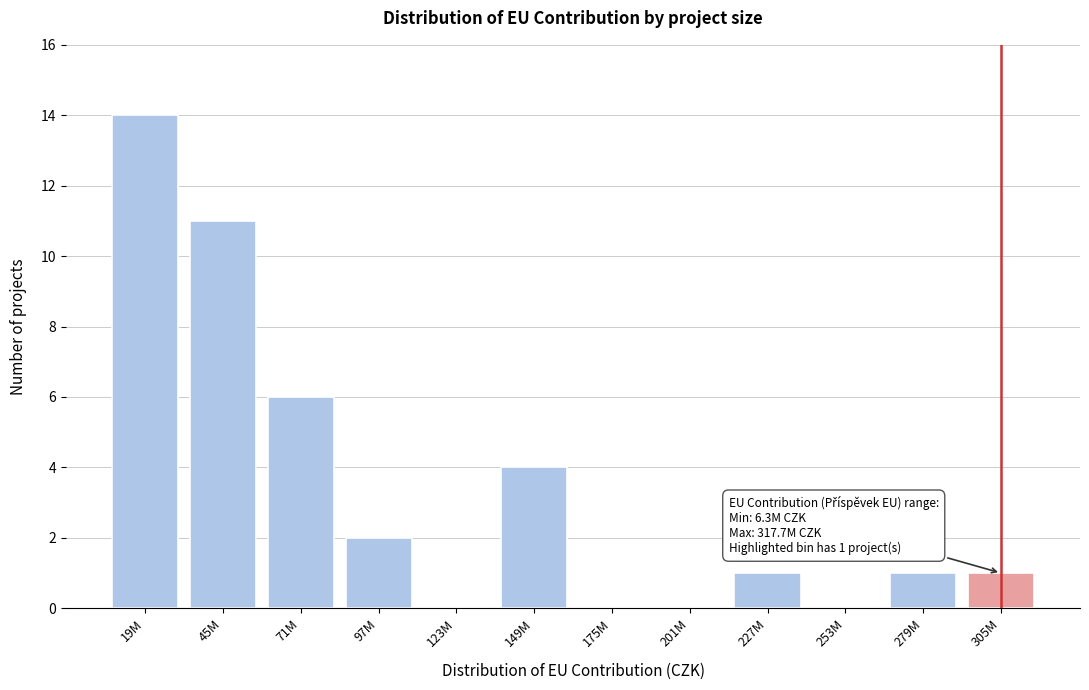

Reading left to right, what are all the values shown in this chart?

19M=14	45M=11	71M=6	97M=2	123M=0	149M=4	175M=0	201M=0	227M=1	253M=0	279M=1	305M=1